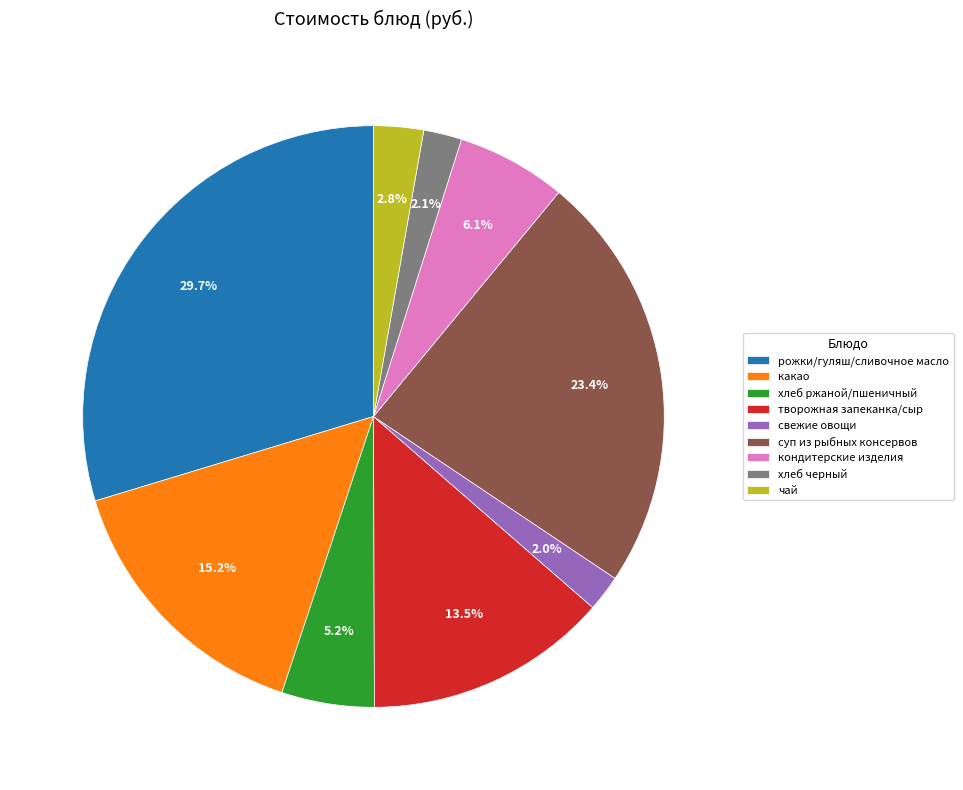

Which has a higher value, суп из рыбных консервов or рожки/гуляш/сливочное масло?

рожки/гуляш/сливочное масло